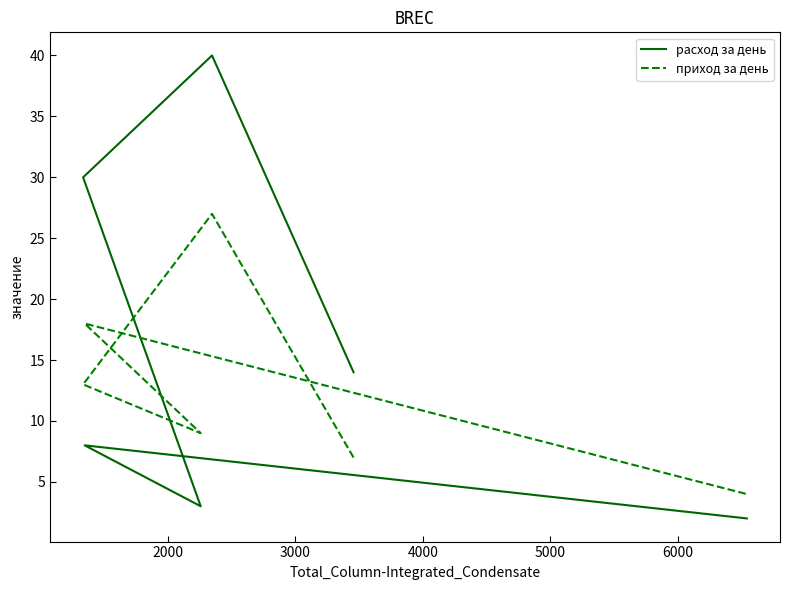

Is the value of расход за день at 4000 greater than the value of приход за день at 6000?

No